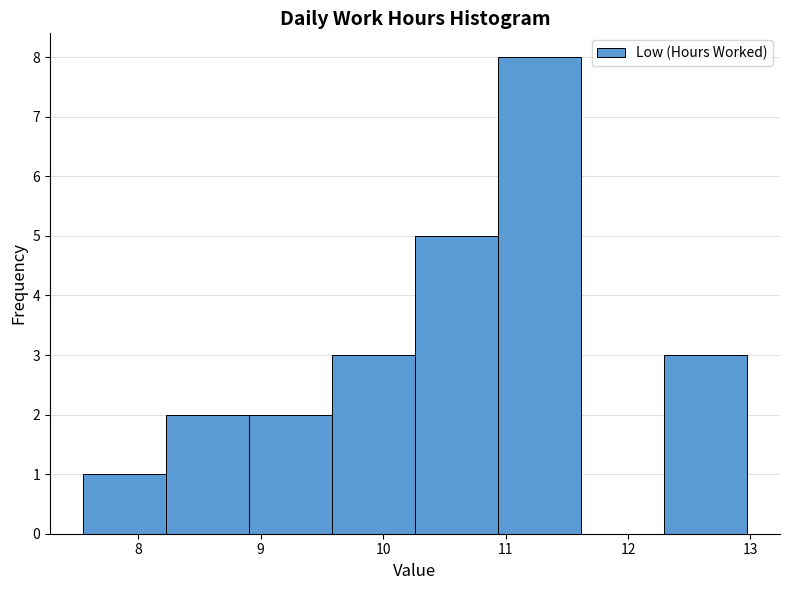

Reading left to right, list every bar in this chart as the range it spans on the x-axis followed by its height. Neither the bar edges nor the heights are printed on the chart, so give them approximately, as read against the axes.

7.6 to 8.2: 1
8.2 to 8.9: 2
8.9 to 9.6: 2
9.6 to 10.3: 3
10.3 to 10.9: 5
10.9 to 11.6: 8
11.6 to 12.3: 0
12.3 to 13.0: 3